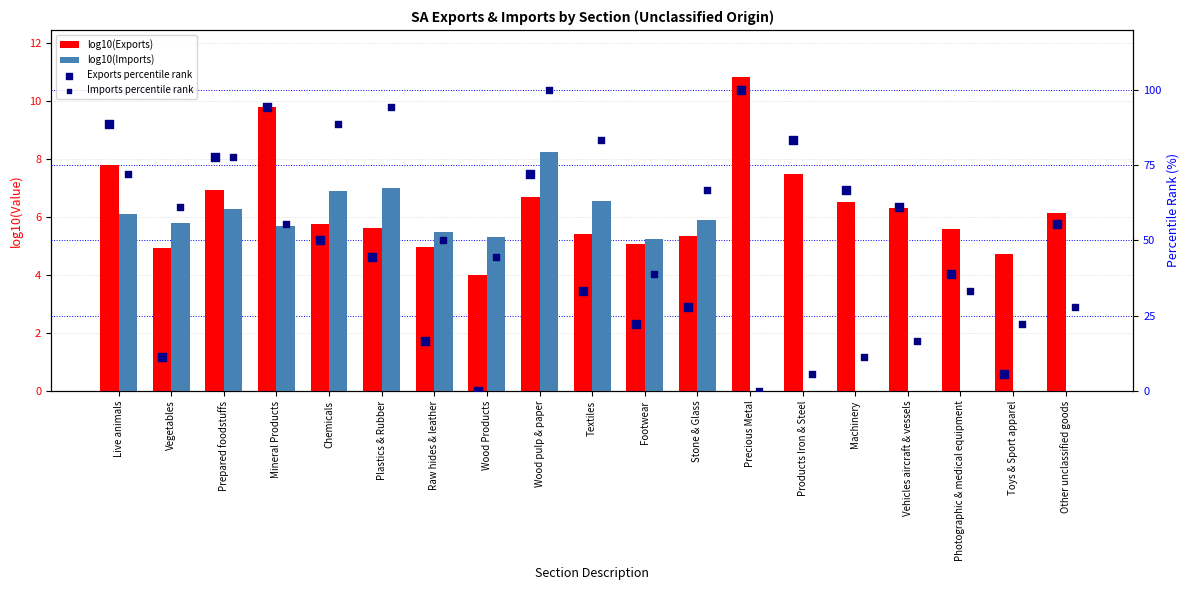

Which series has the largest Y range (max minus min)?

Exports percentile rank